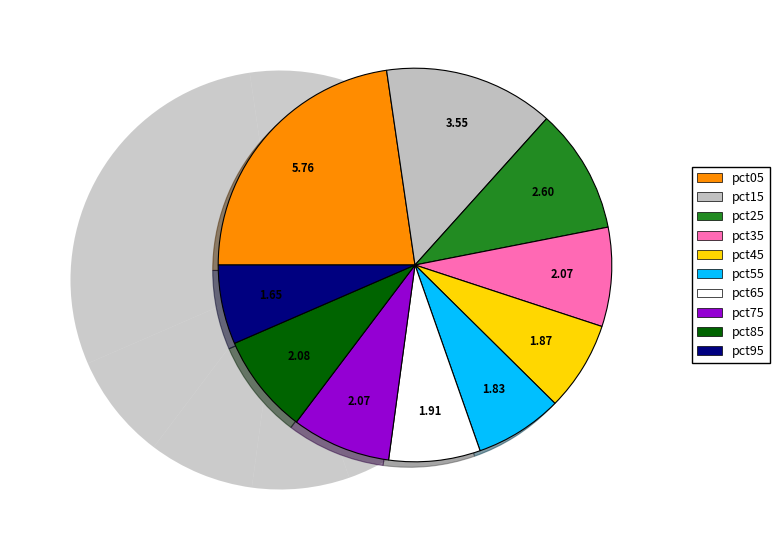

Is there a majority slice in this chart?

No